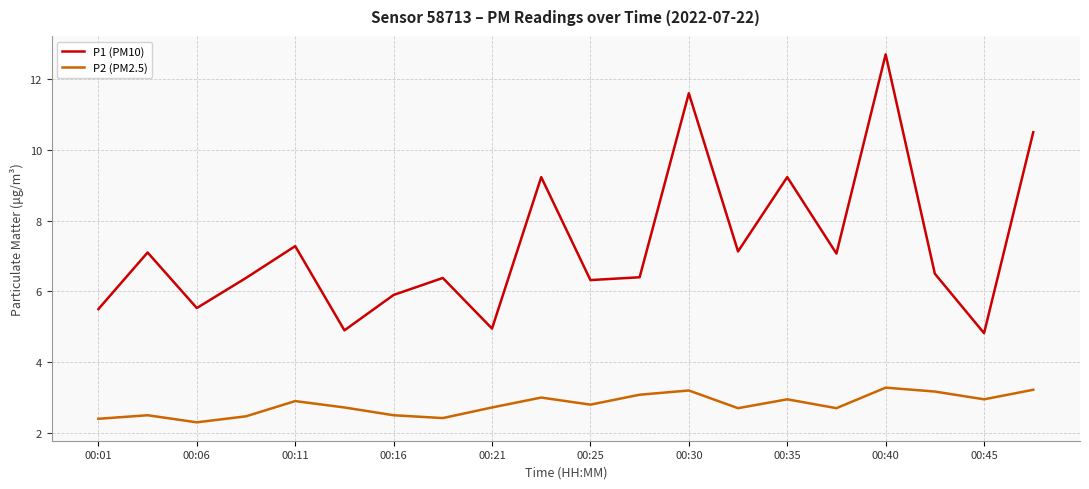

How many lines are shown in the chart?

2